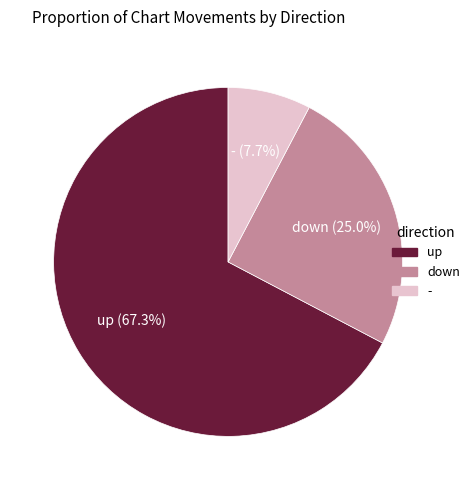

To the nearest percent, what portion does up represent?

67%